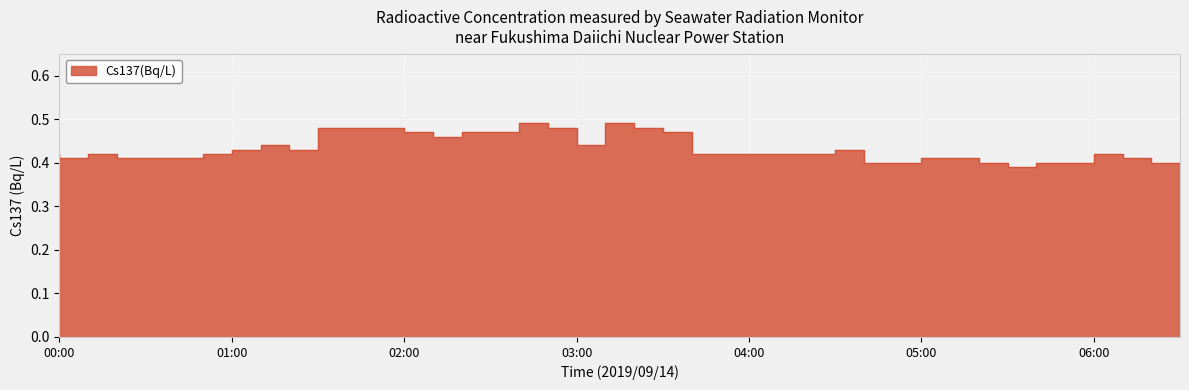

Where is the first local minimum?

00:10